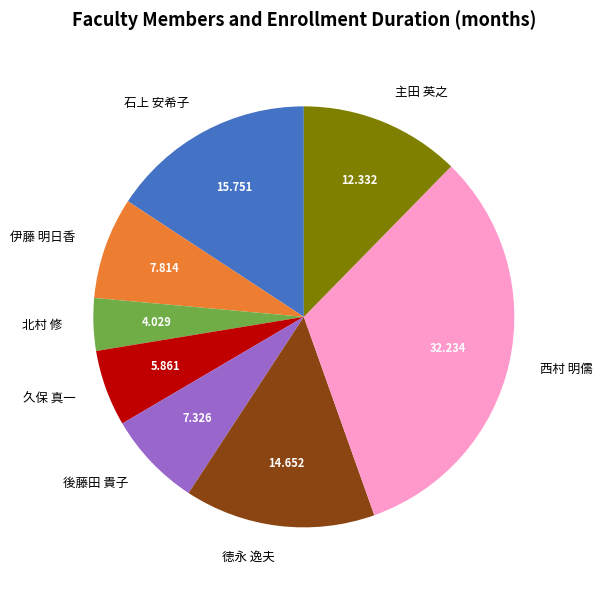

Which slice is the largest?

西村 明儒